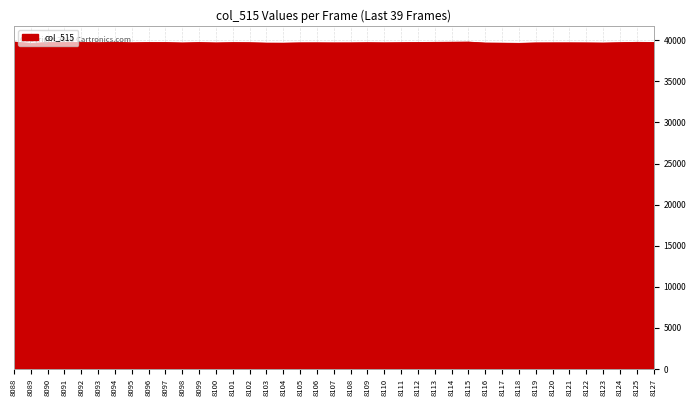

The chart shows a value of 11352 at 8114. True or false?

False